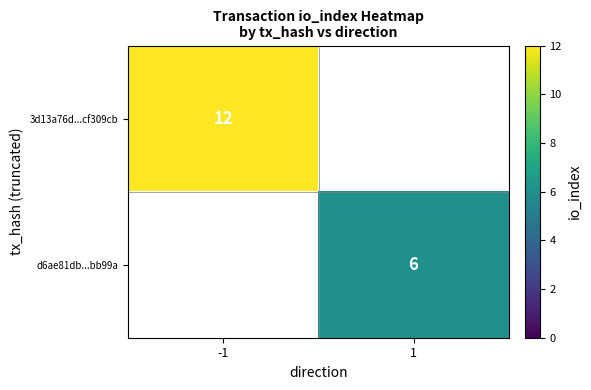

What is the minimum value shown in the chart?

6.0